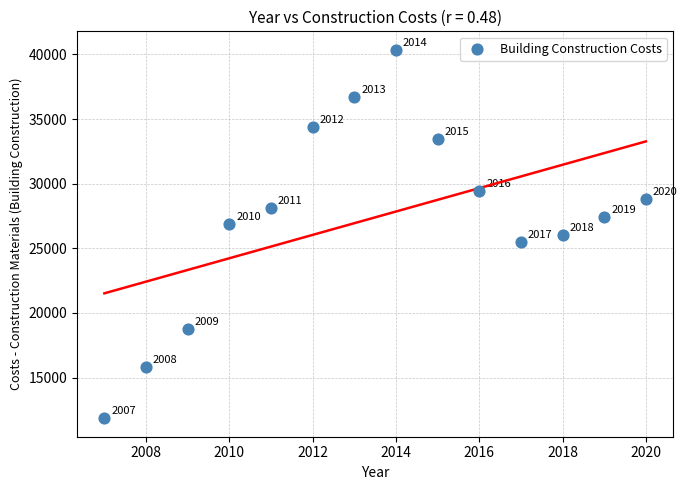

What Y value in the scatter plot is closest to 26101?

26033.4